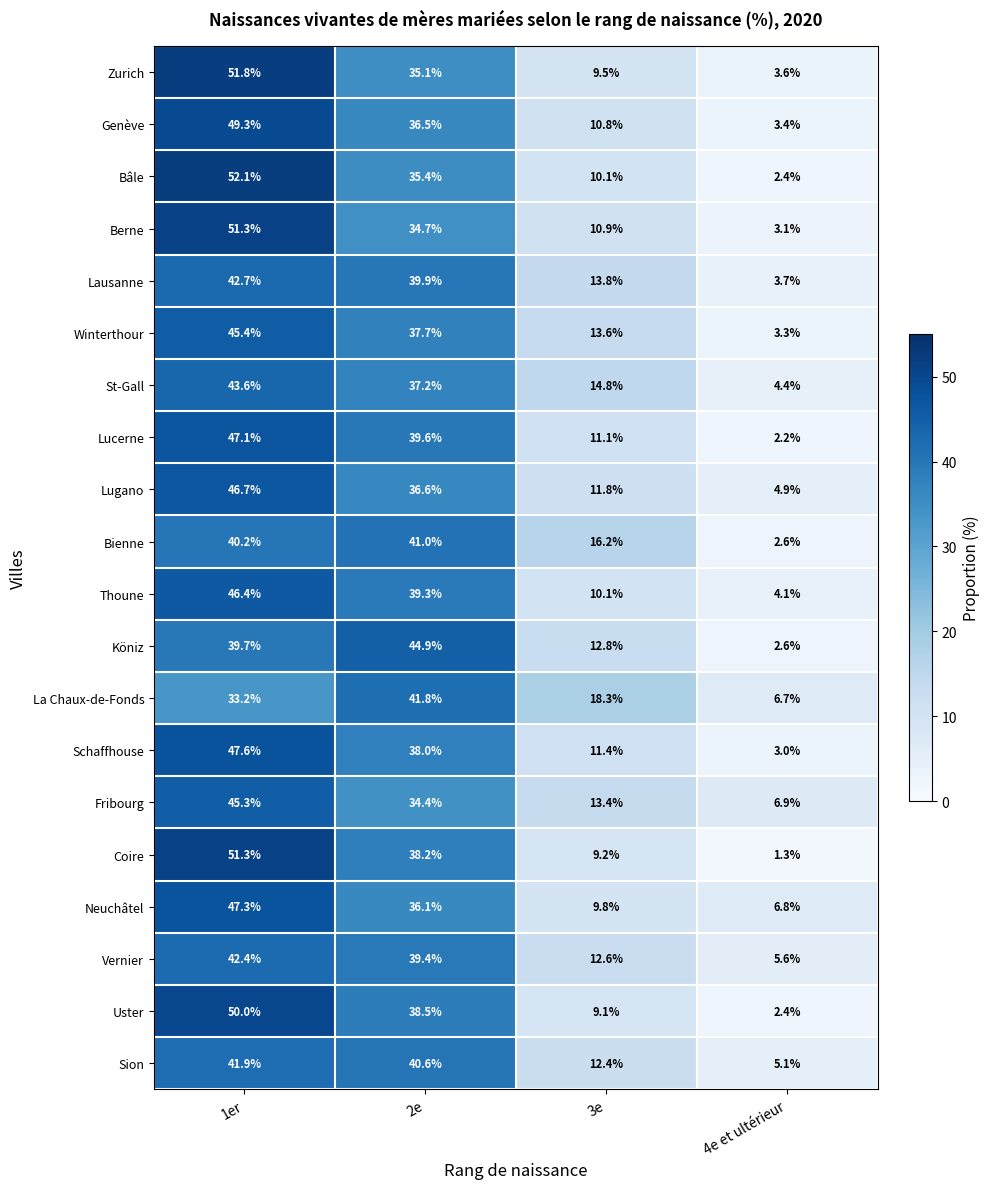

At how many categories does at least one series exceed 18?

3